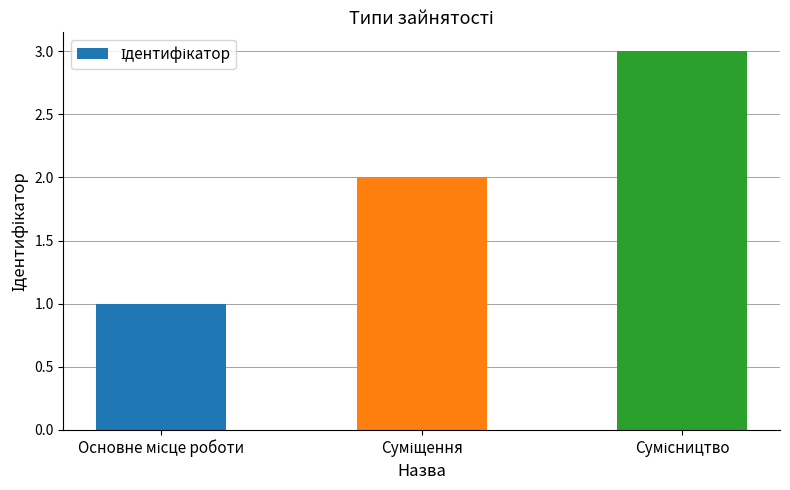

What is the greatest value displayed?

3